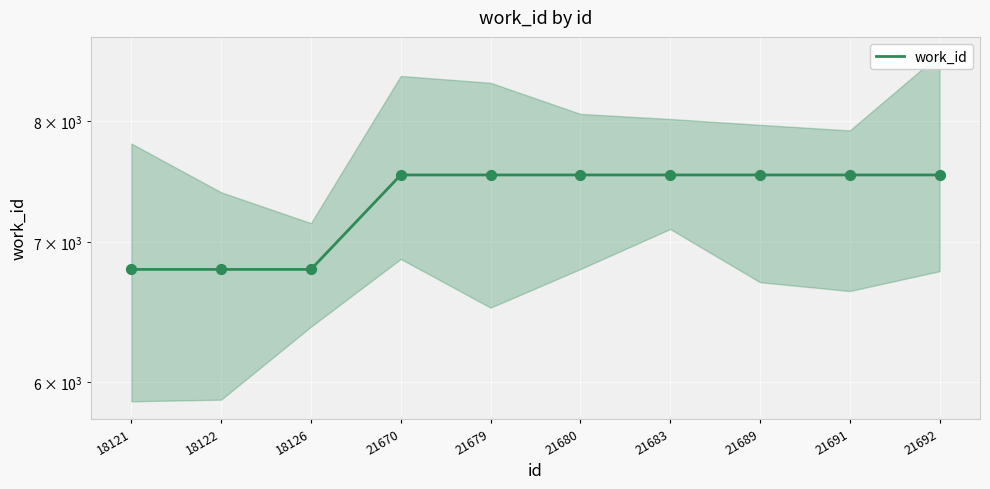

What is the change in value from 18121 to 21679?

+747